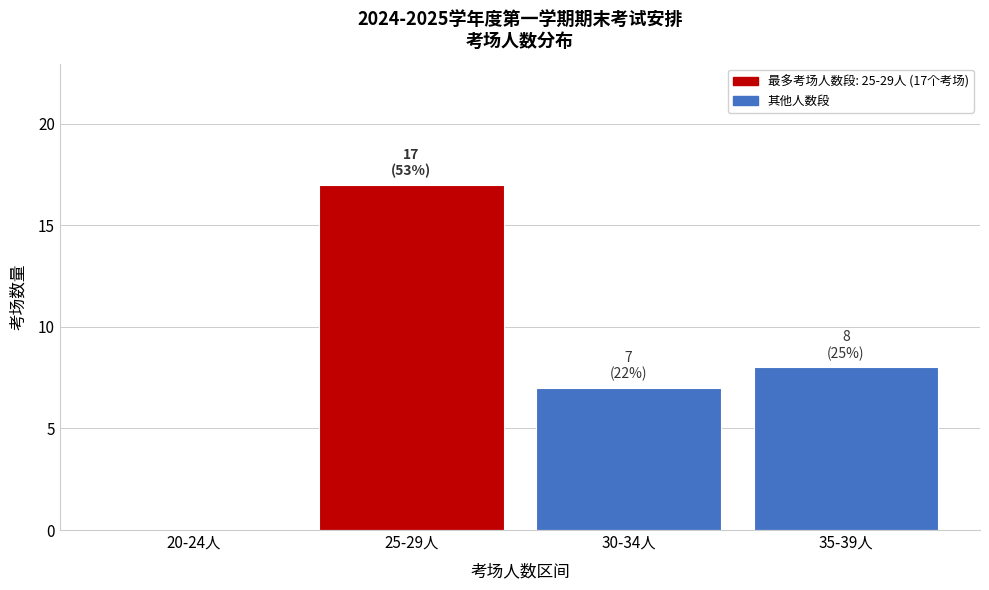

Reading left to right, what are all the values shown in this chart?

20-24人=0	25-29人=17	30-34人=7	35-39人=8